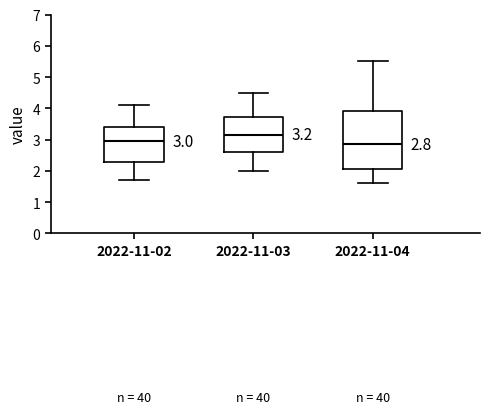

Comparing the boxes themselves (not the whiskers), which one is the tallest?

2022-11-04